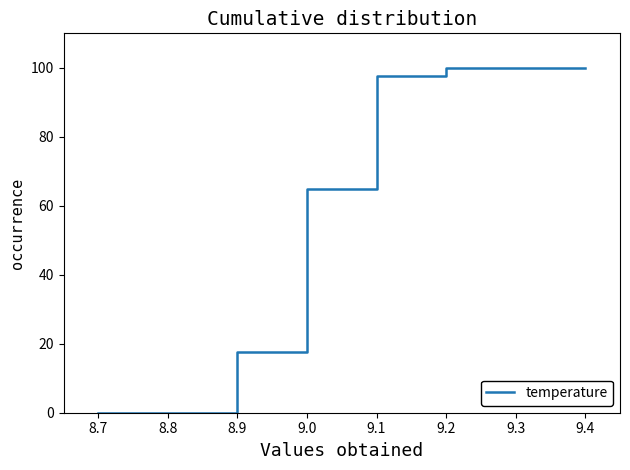

What is the label of the 9th point from the right?

8.9